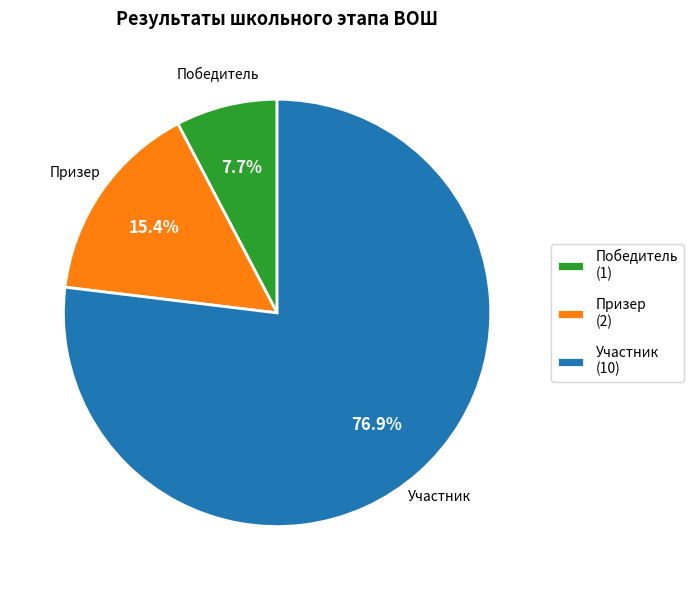

How many slices are in this pie chart?

3